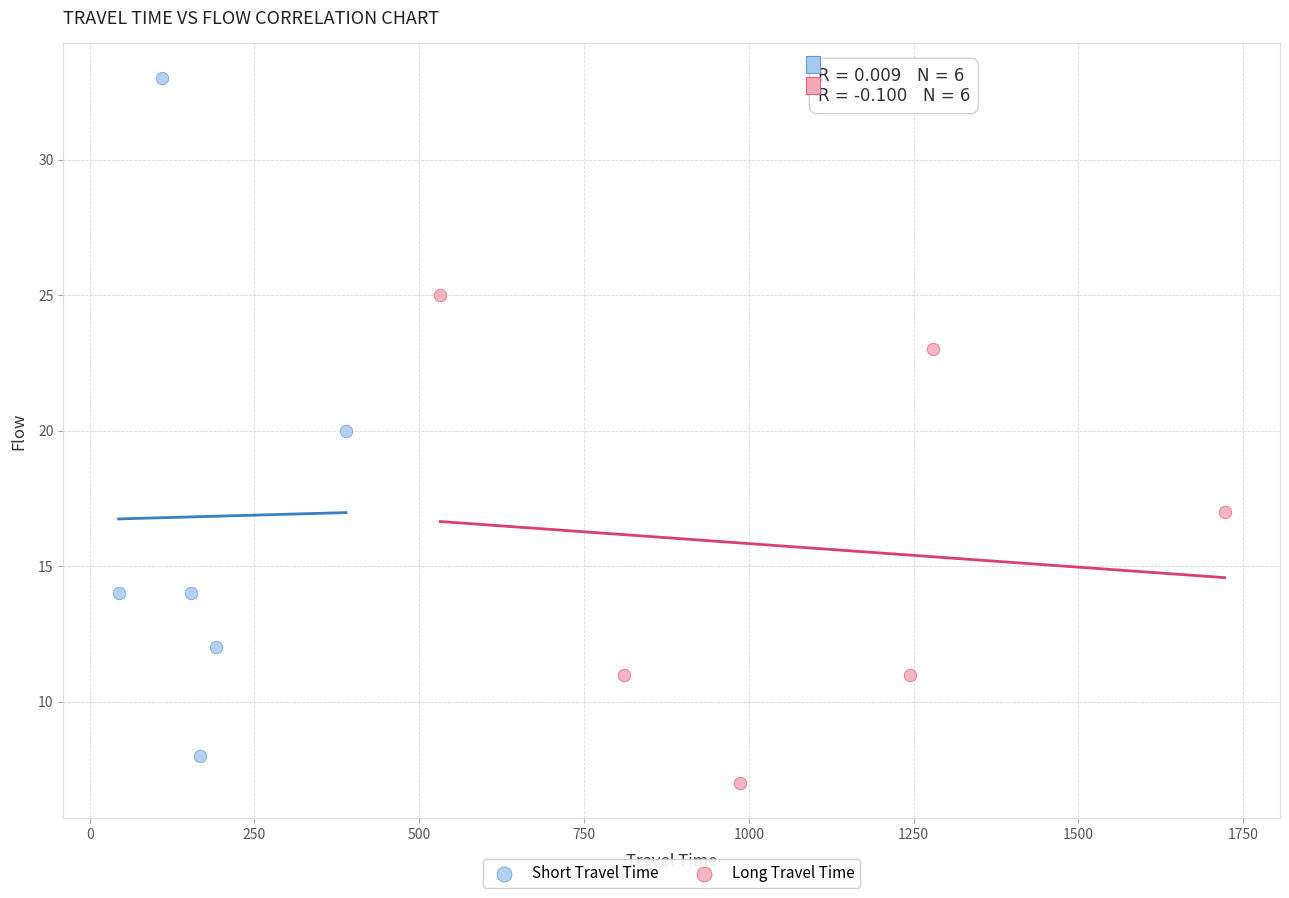

Which series has the largest Y range (max minus min)?

Short Travel Time